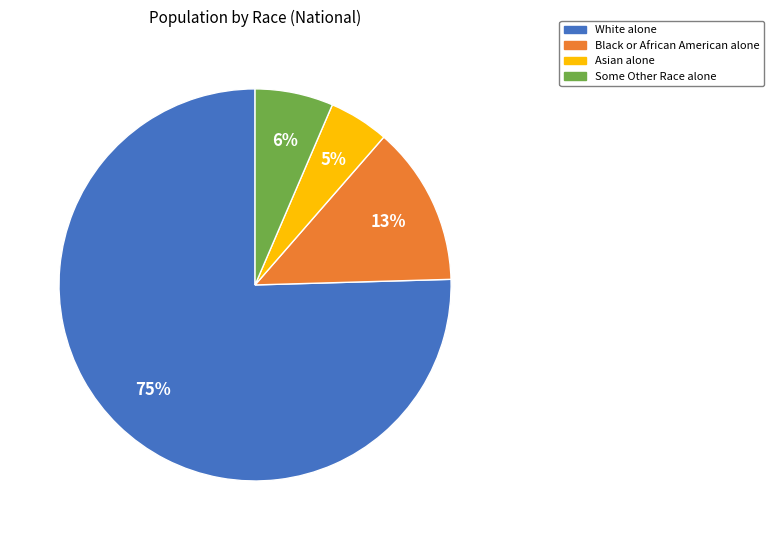

How many slices are in this pie chart?

4